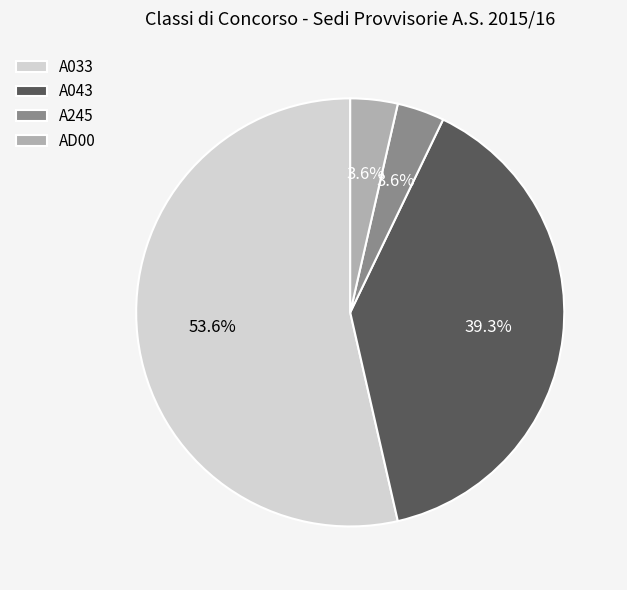

Which has a higher value, A245 or A043?

A043